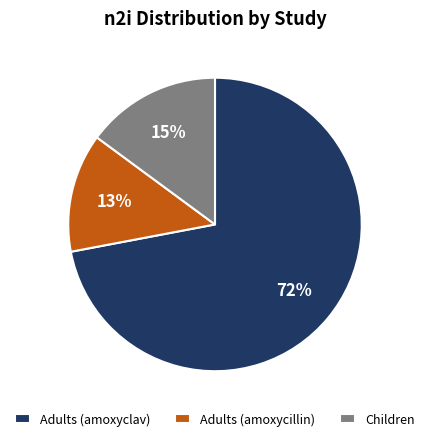

Does any single category account for the majority?

Yes